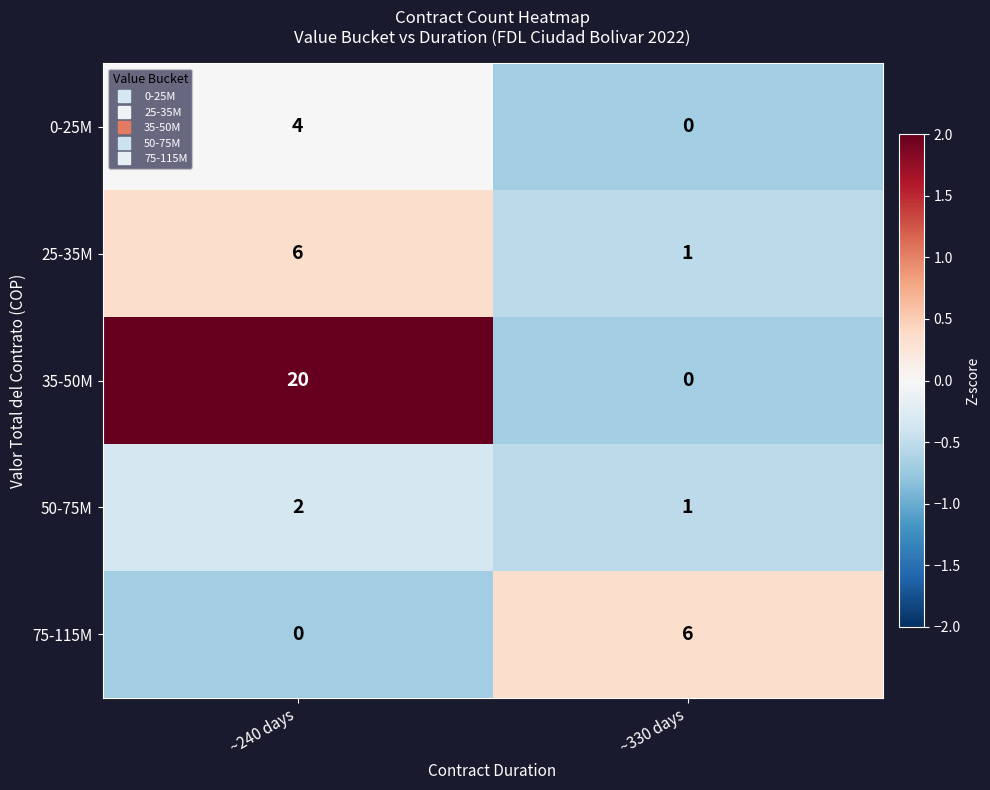

What is the highest value of the 35-50M series?

20